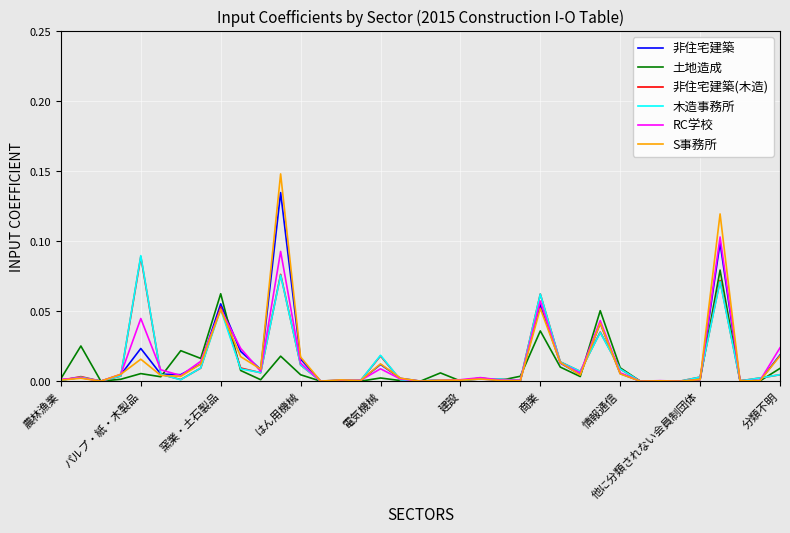

Which series has the widest spread of values?

S事務所